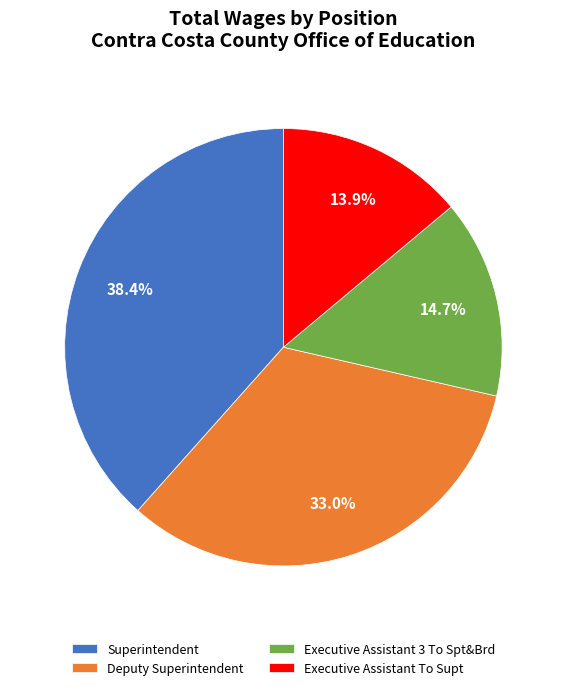

Which category has the smallest portion of the pie?

Executive Assistant To Supt